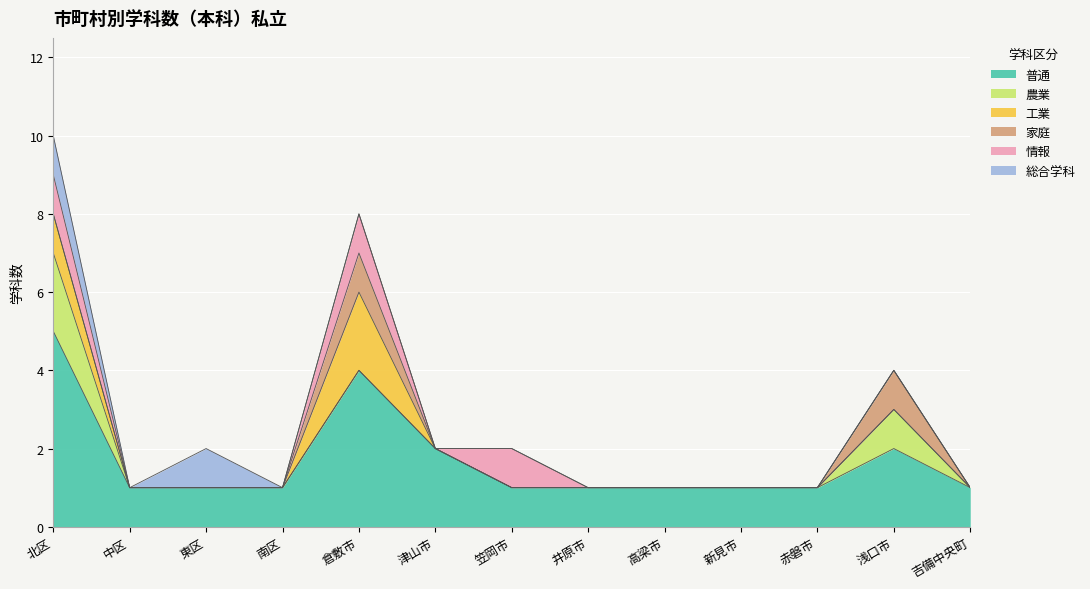

What is the difference between the maximum and minimum values in the 農業 series?

2